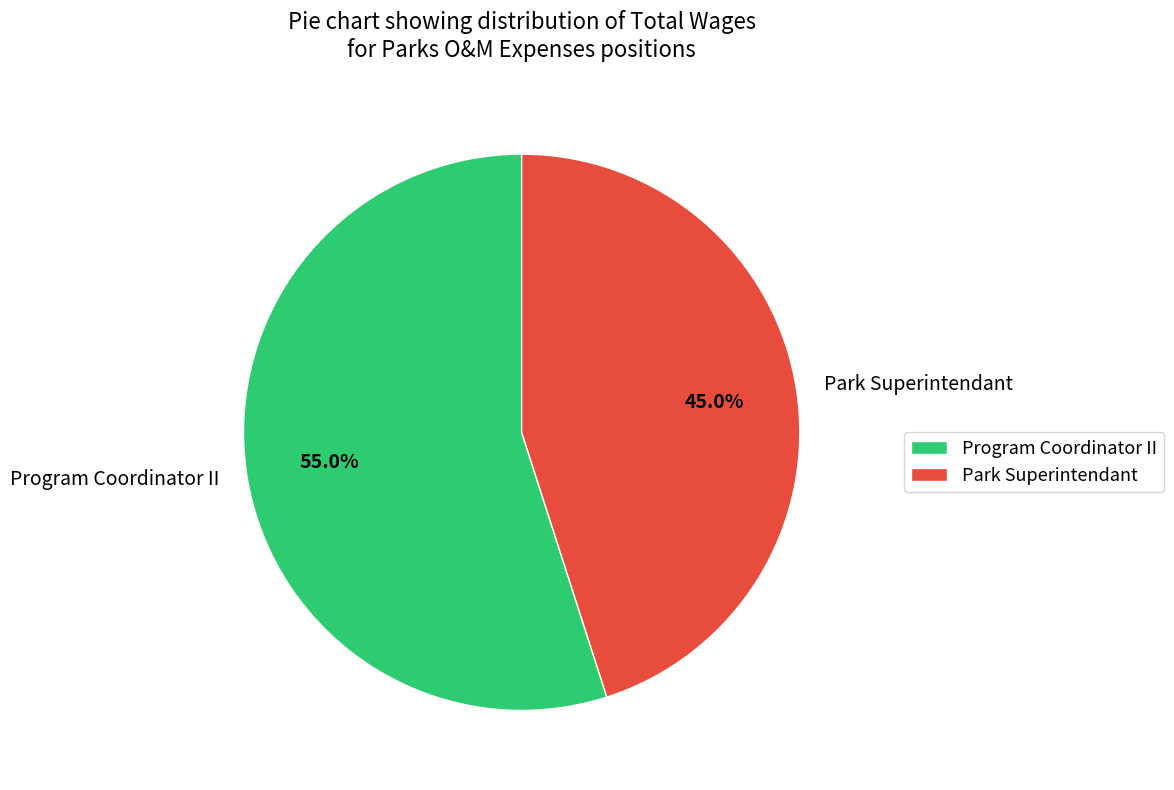

Which slice is the largest?

Program Coordinator II